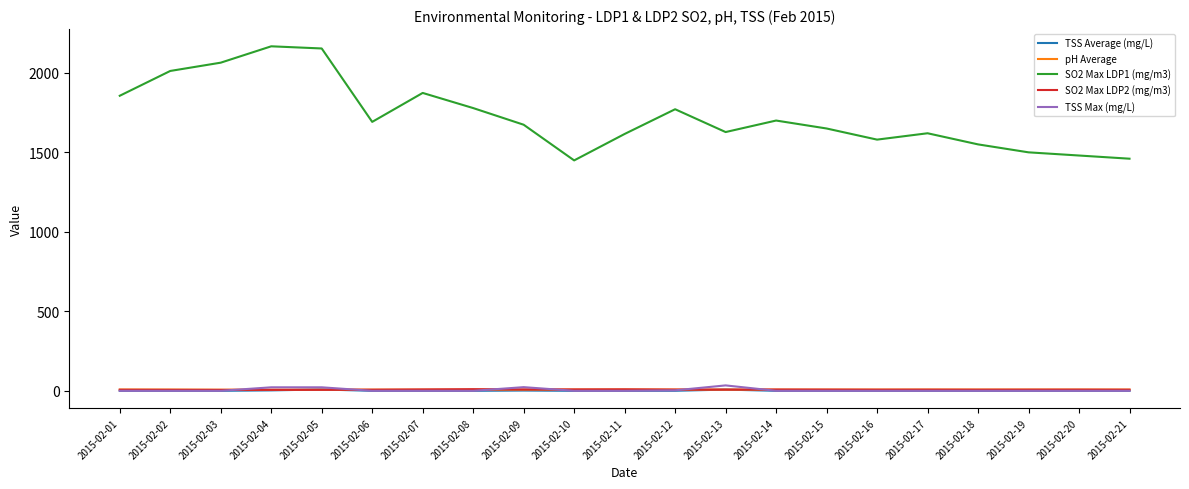

The value of SO2 Max LDP1 (mg/m3) at 2015-02-20 is 1480.0. True or false?

True